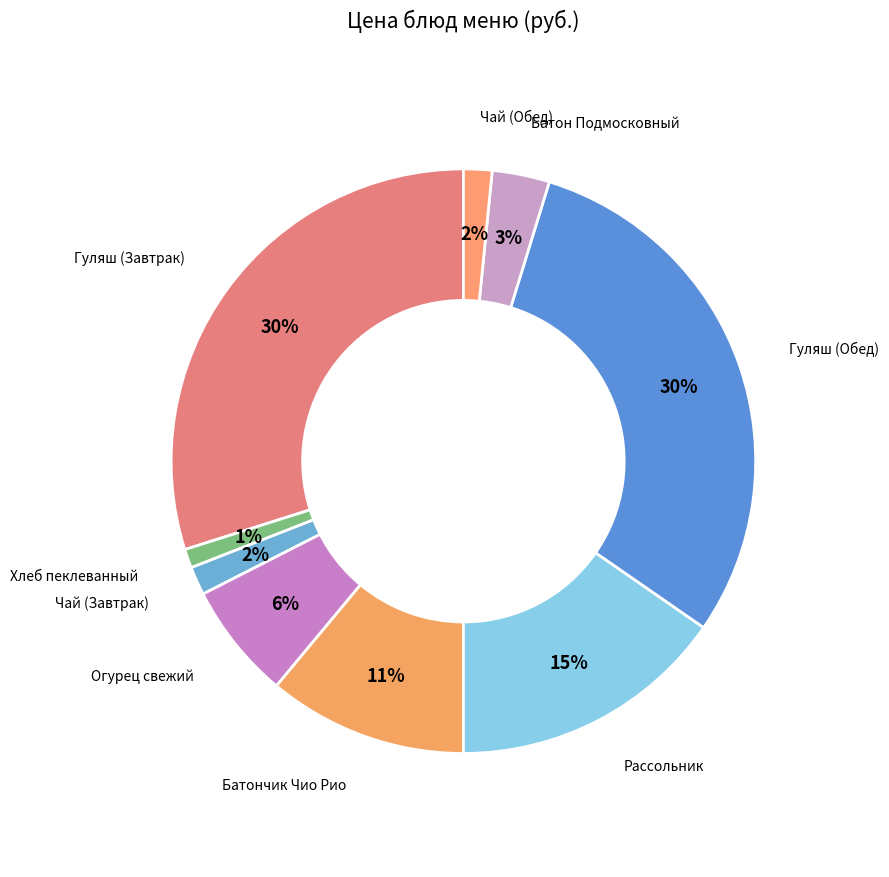

Does Огурец свежий account for over 50% of the chart?

No